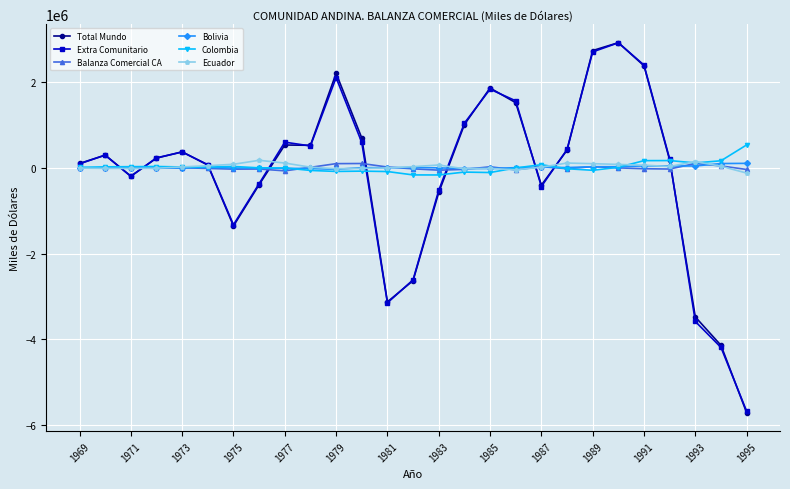

What is the average value of the Total Mundo series?

-143250.8